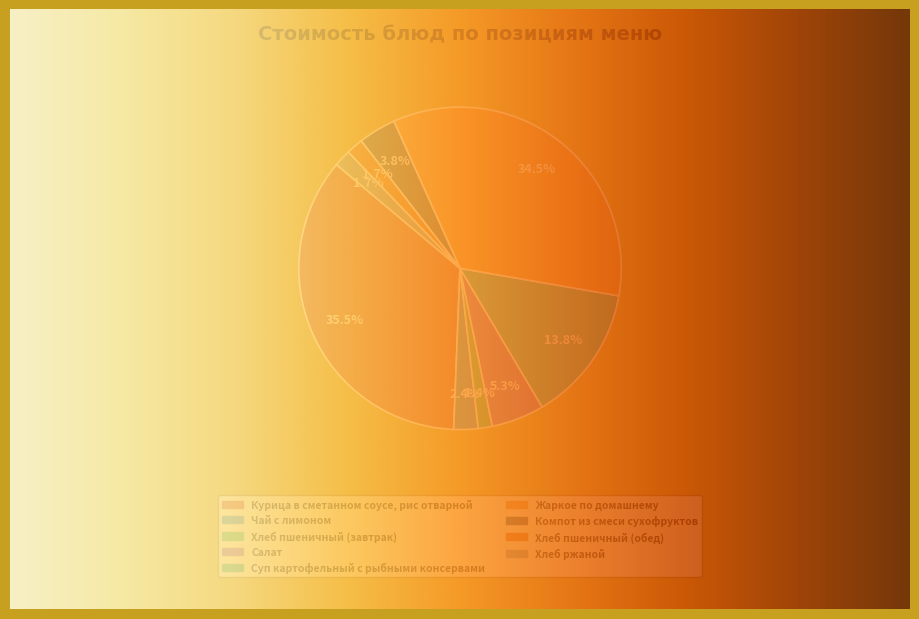

To the nearest percent, what is the difference between the largest and smallest slice percentages?

34%